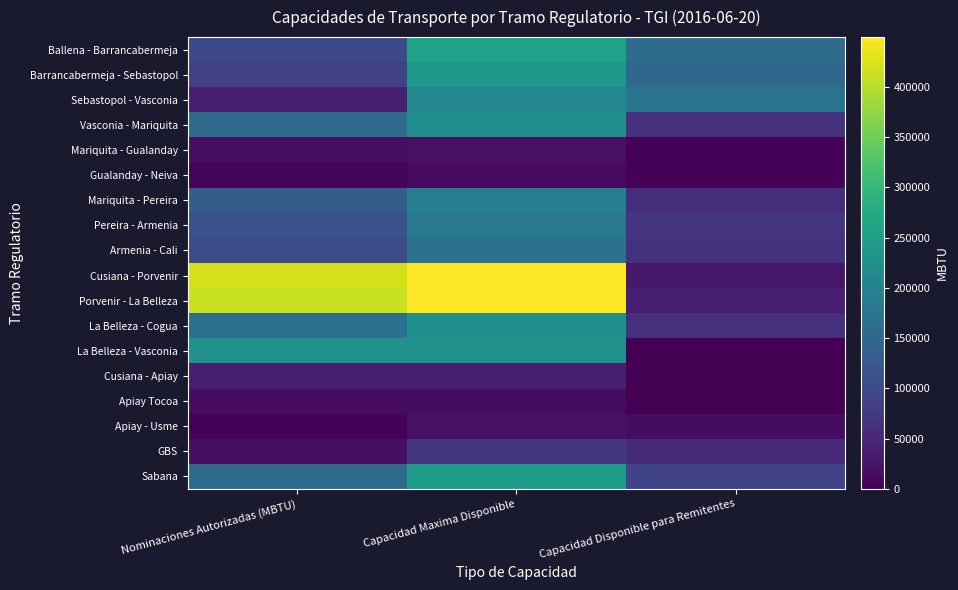

What is the difference between the highest and lowest values at Capacidad Maxima Disponible?

436883.8